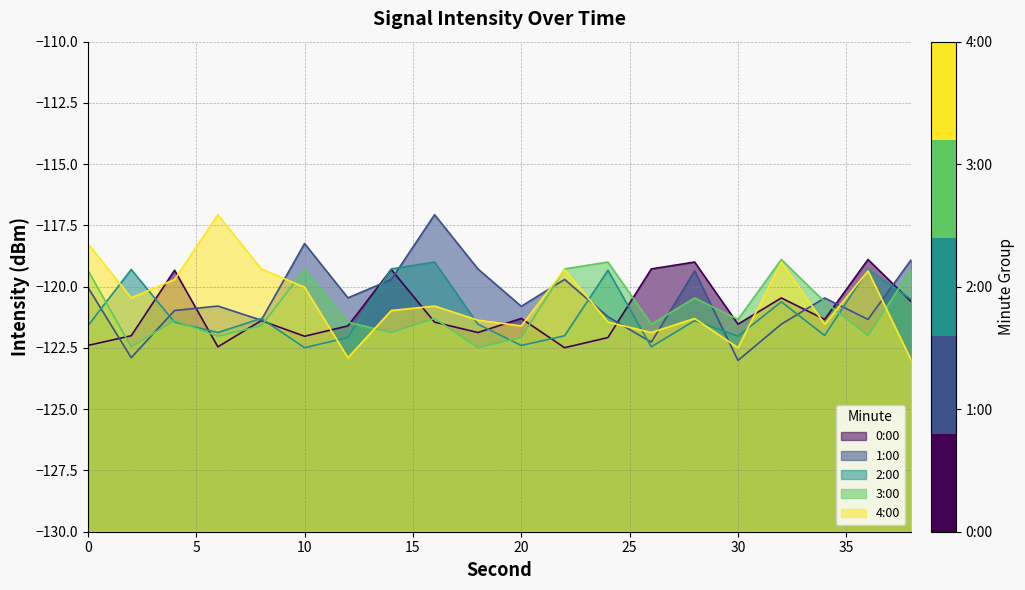

How many values in the 1:00 series are below -120?

13